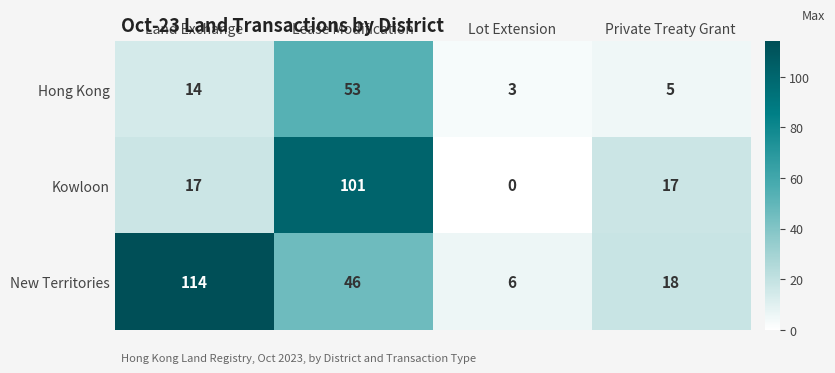

Which category has the lowest value in the Kowloon series?

Lot Extension